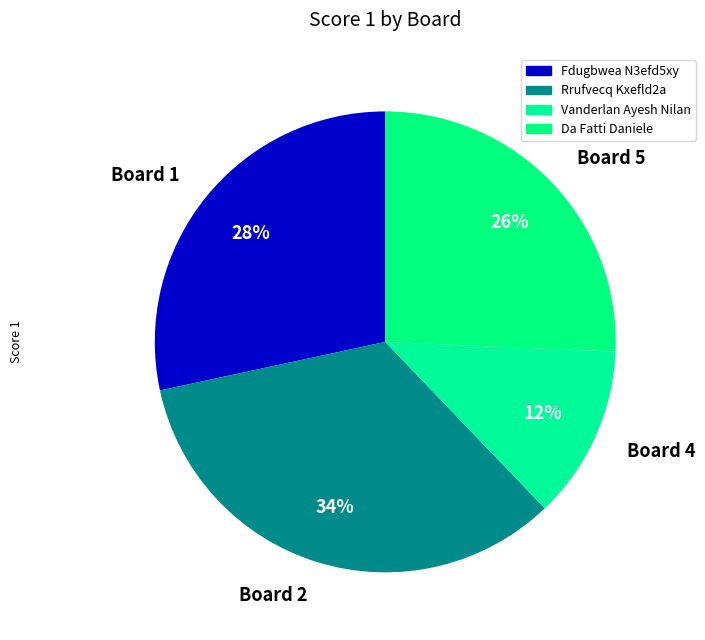

How many slices are in this pie chart?

4